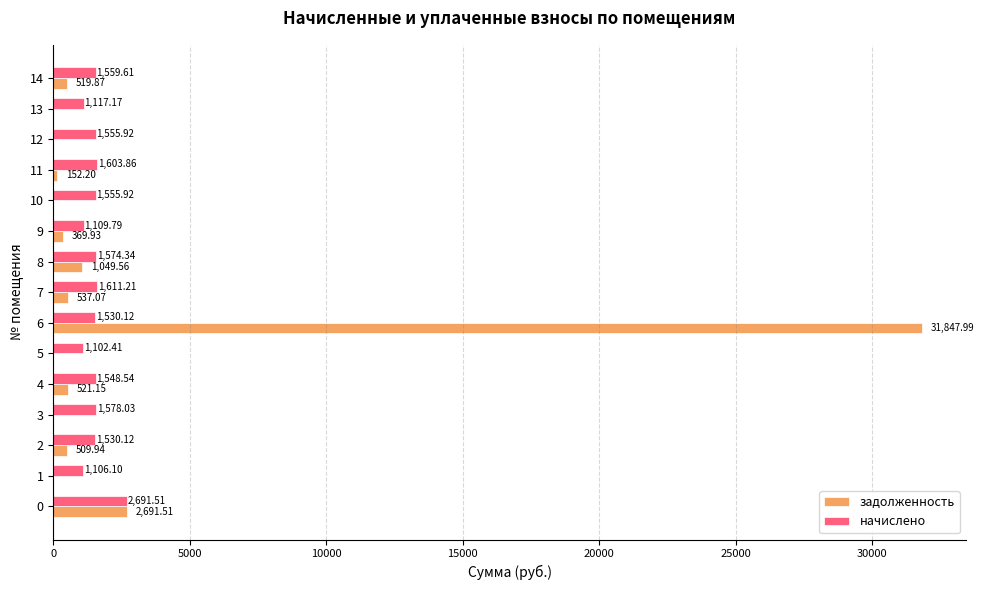

Which series changed the most between 4 and 10?

задолженность